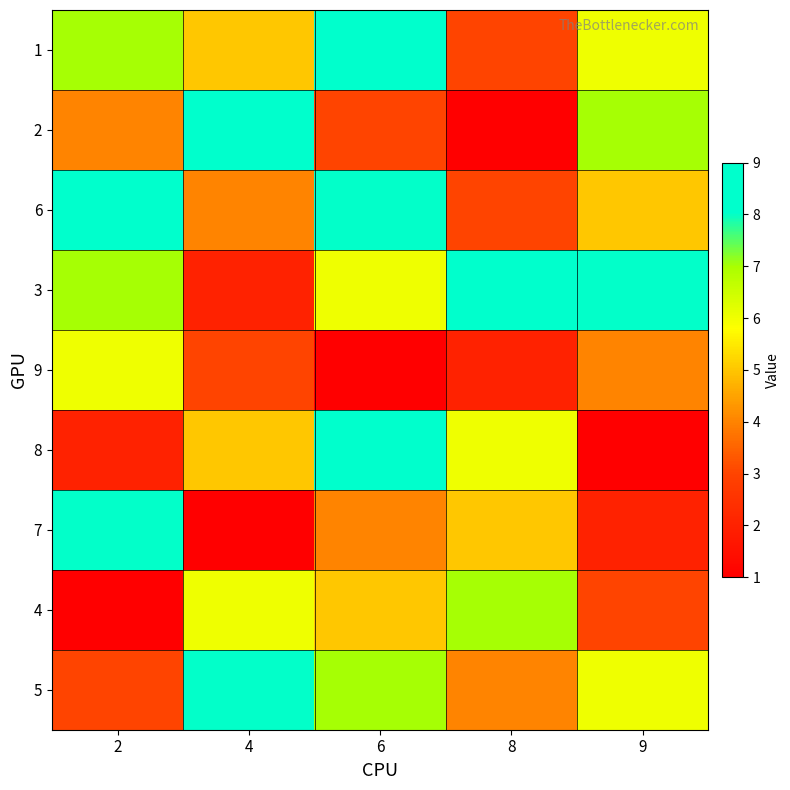

What is the spread (max minus min) of values at 8?

8